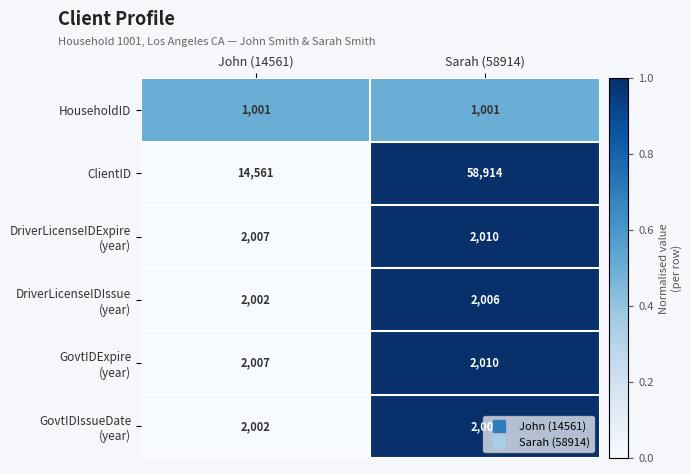

Which series changed the most between John (14561) and Sarah (58914)?

ClientID